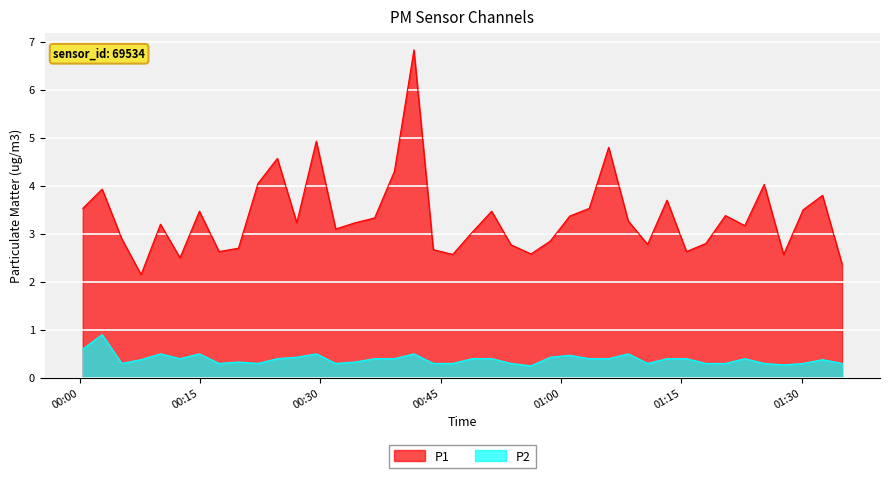

At 2024-03-29T00:53:46, list the series in order from smallest to largest.

P2, P1